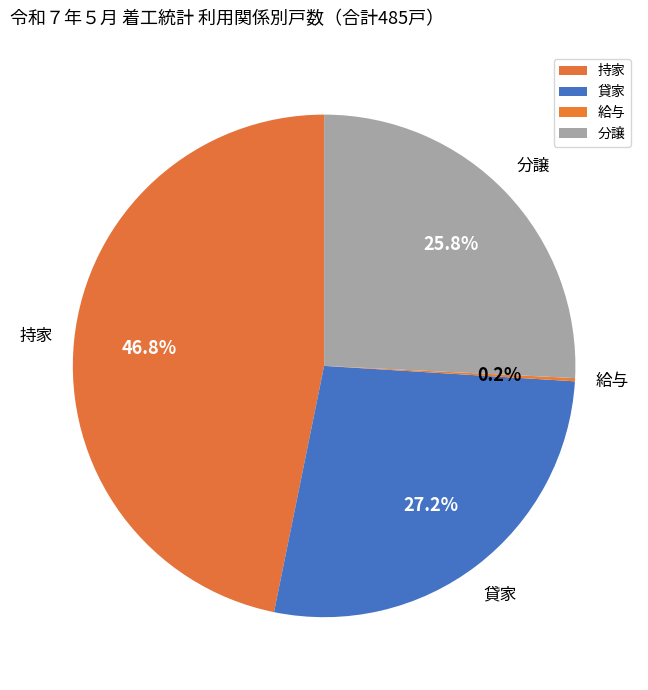

Between 分譲 and 持家, which is larger?

持家